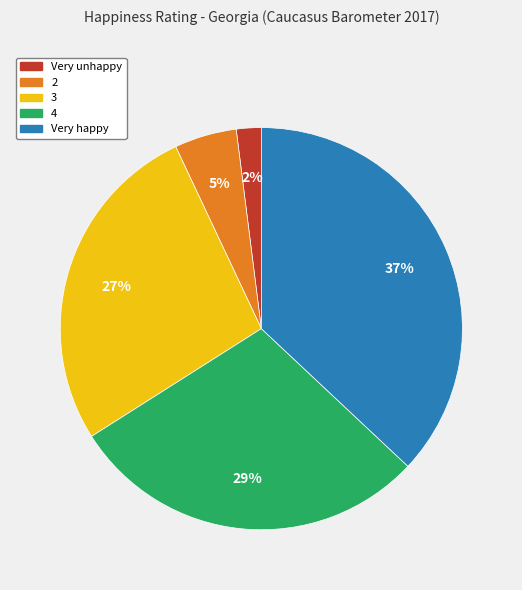

Does 4 account for over 50% of the chart?

No